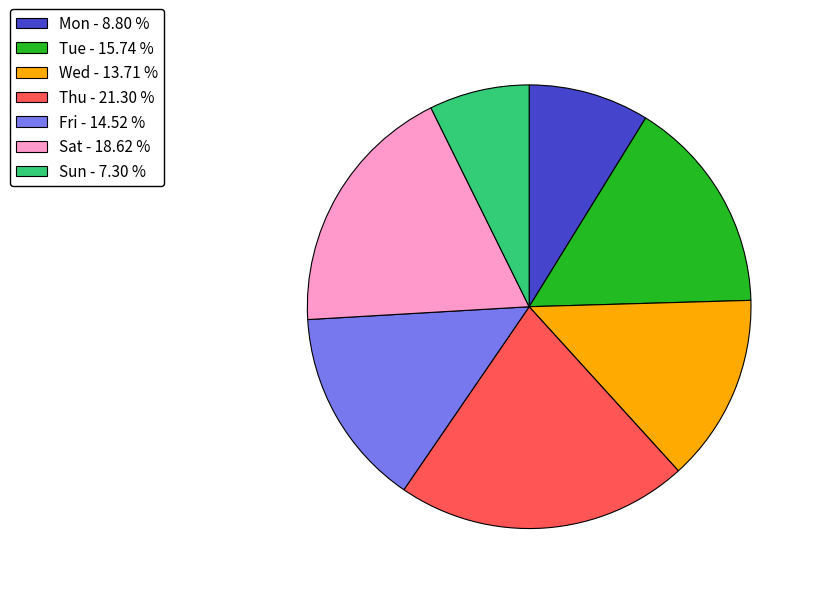

Does Sun - 7.30 % account for over 50% of the chart?

No